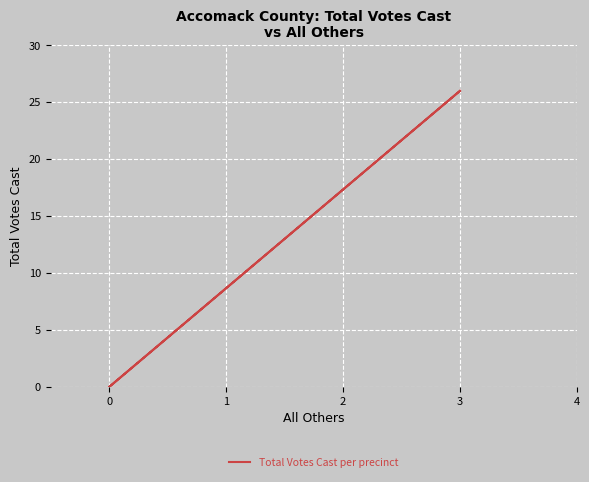

What is the difference between the maximum and minimum values?

26